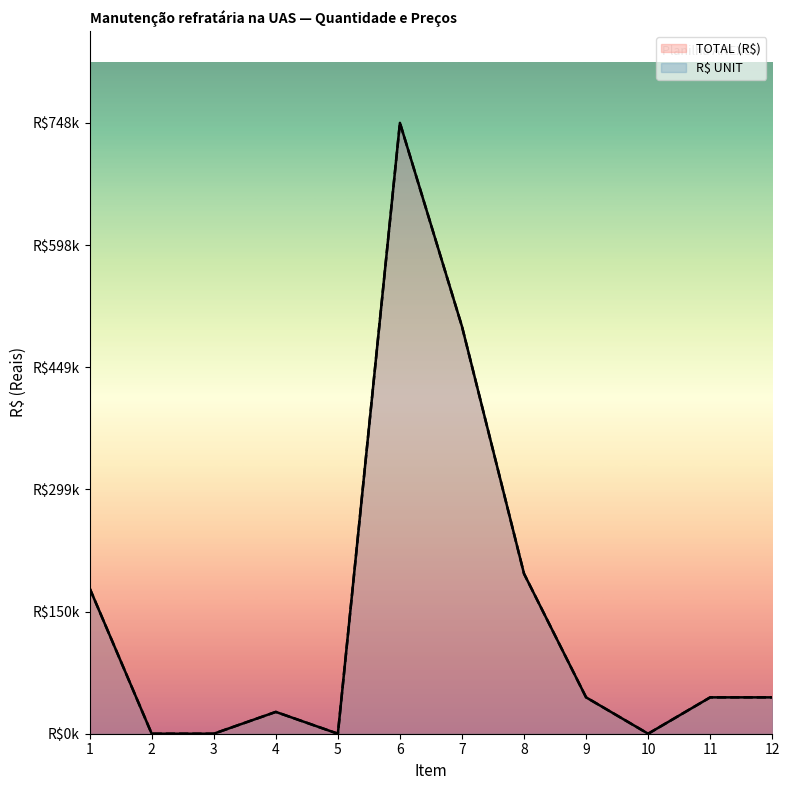

The R$ UNIT series shows 1255493.4 at 6. True or false?

False